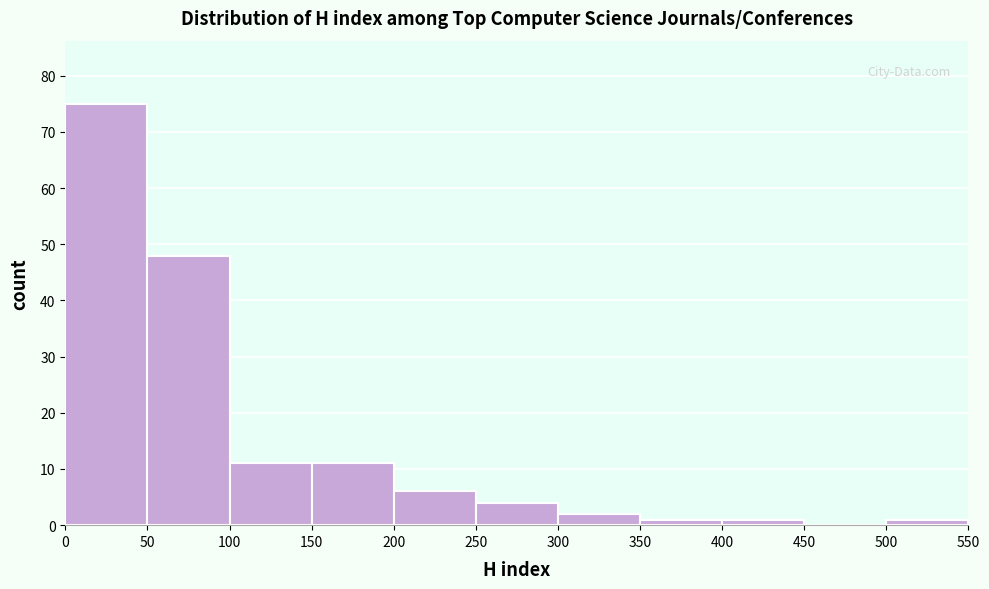

What is the height of the bar covering 100 to 150 on the x-axis? The values are not printed on the chart, so give them approximately, as read against the axis.

11